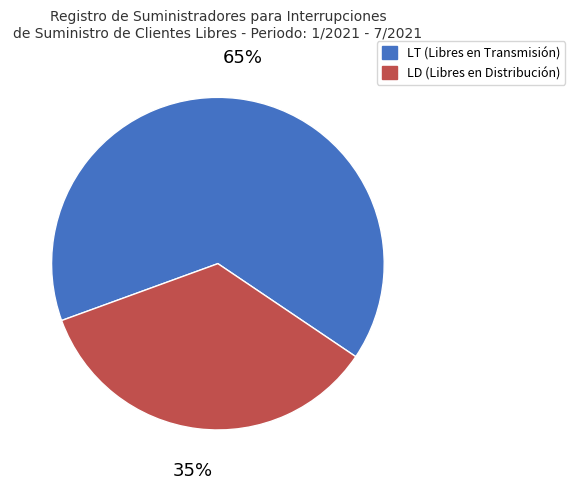

Combined, do LT and LD account for over 50%?

Yes